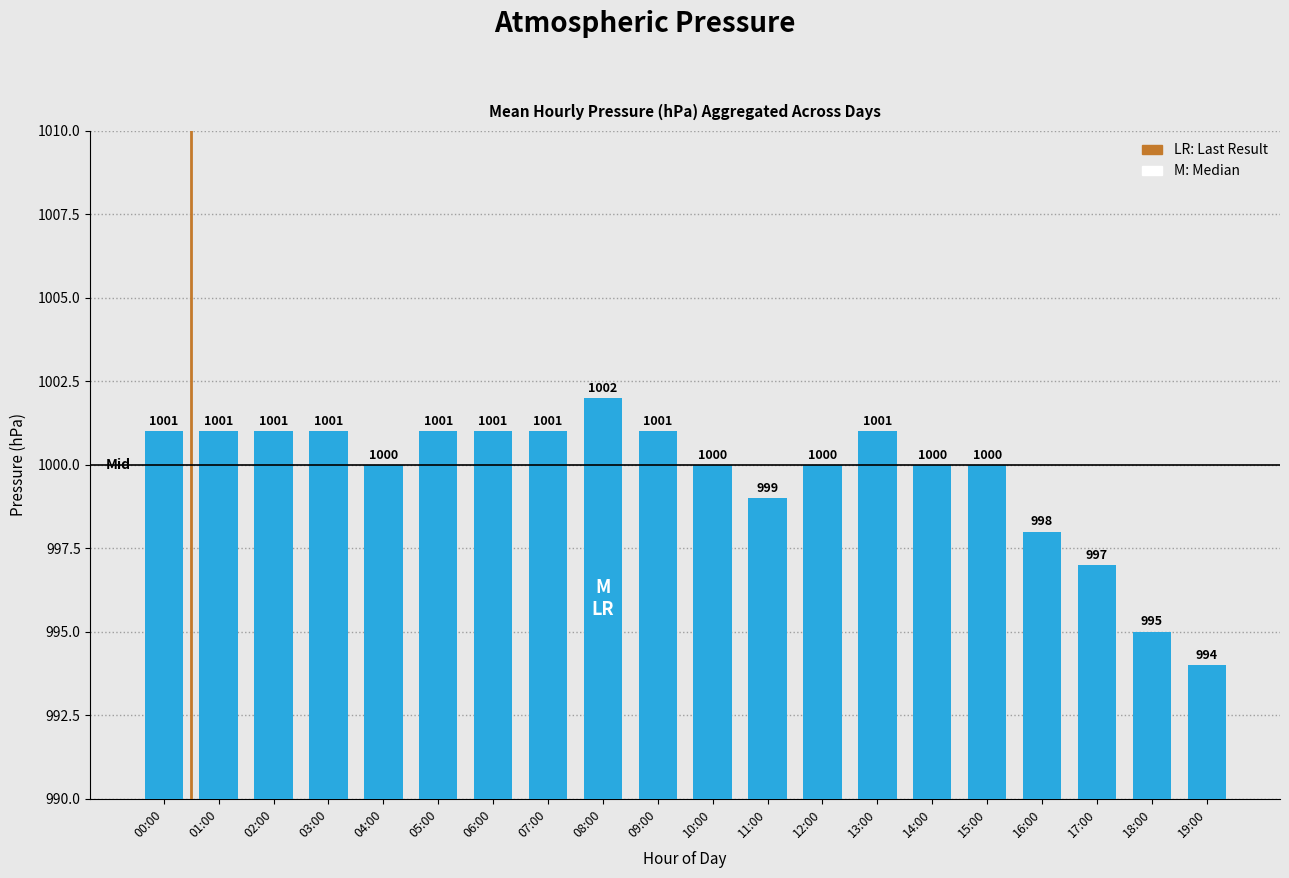

What is the label of the 13th bar from the right?

07:00